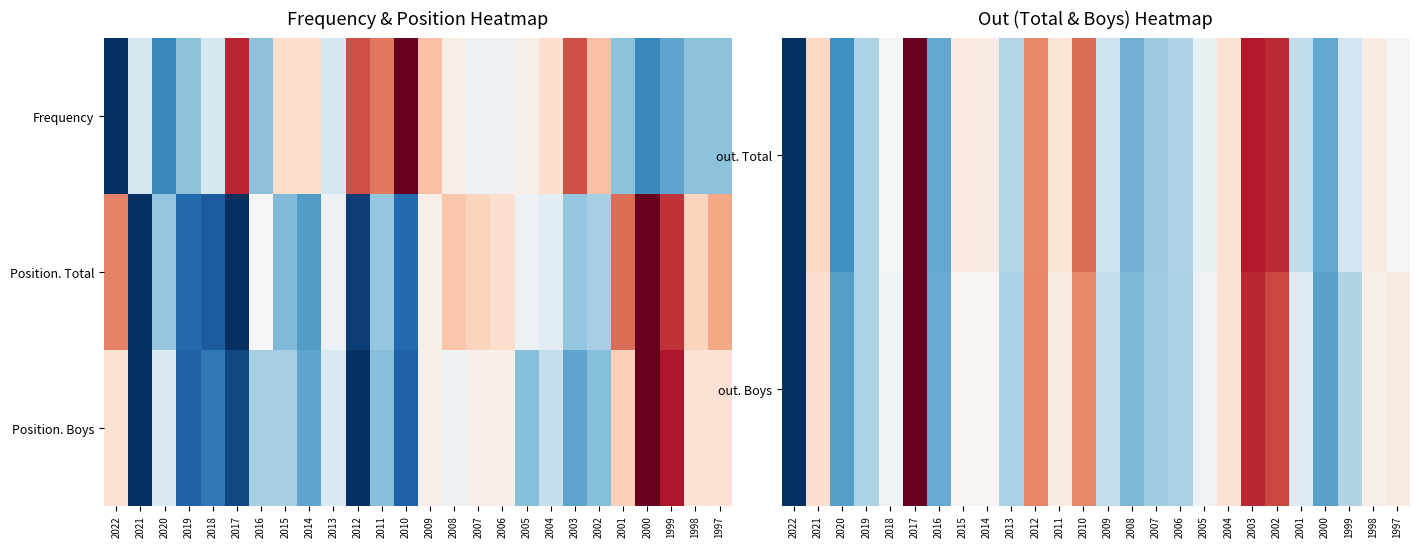

What is the difference between the highest and lowest values at 2001?

0.2